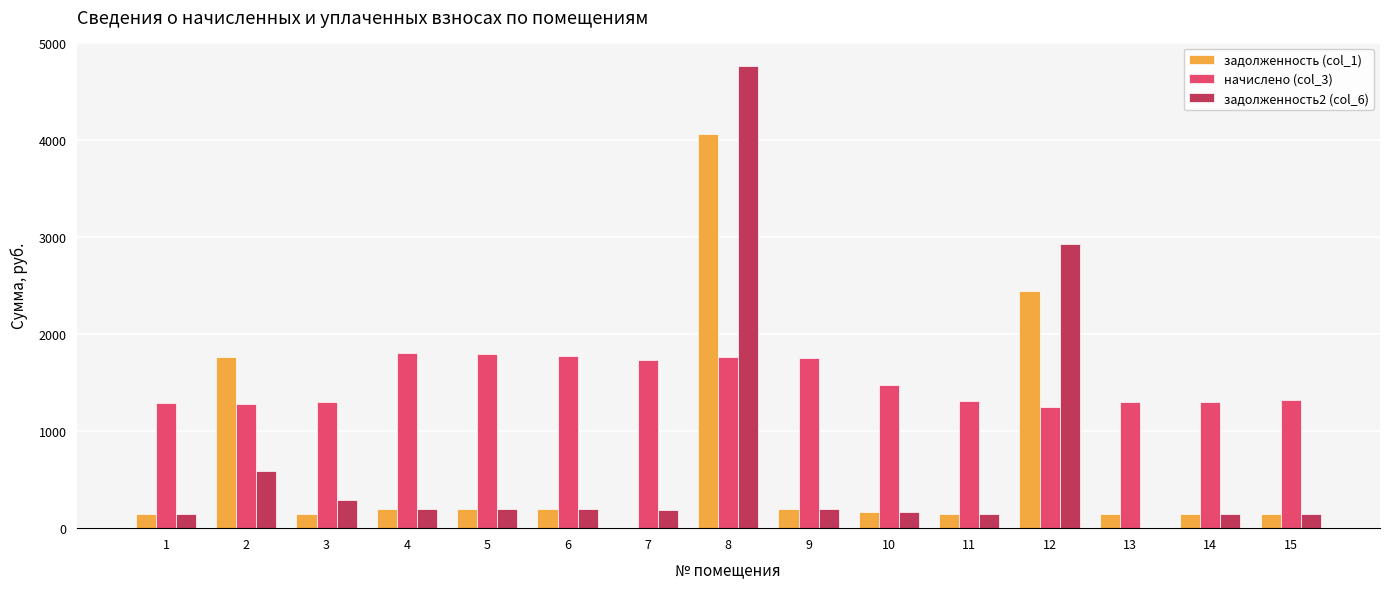

What is the greatest value displayed?

4770.9